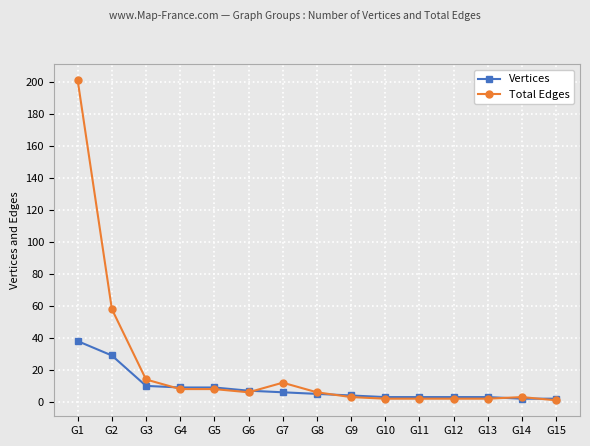

Is it true that Vertices equals 3 at G11?

True